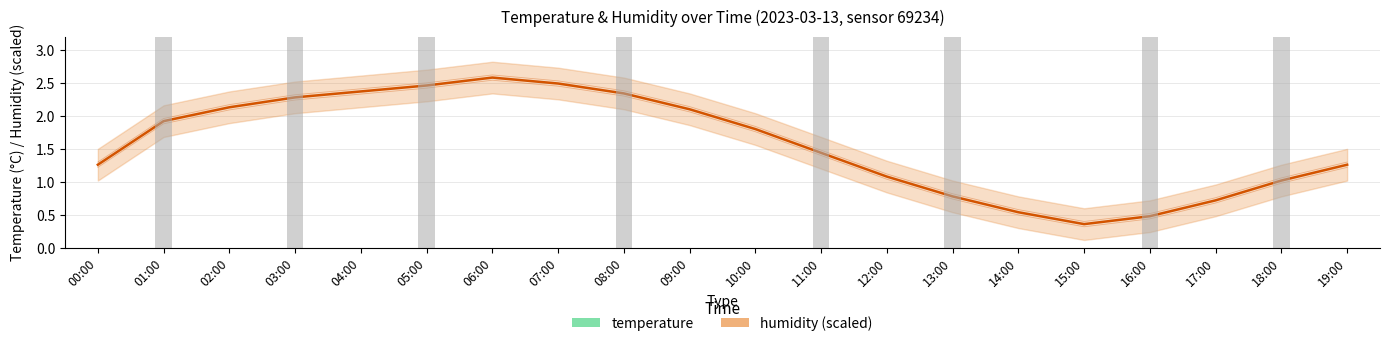

The temperature series shows 13.8 at 16:00. True or false?

False